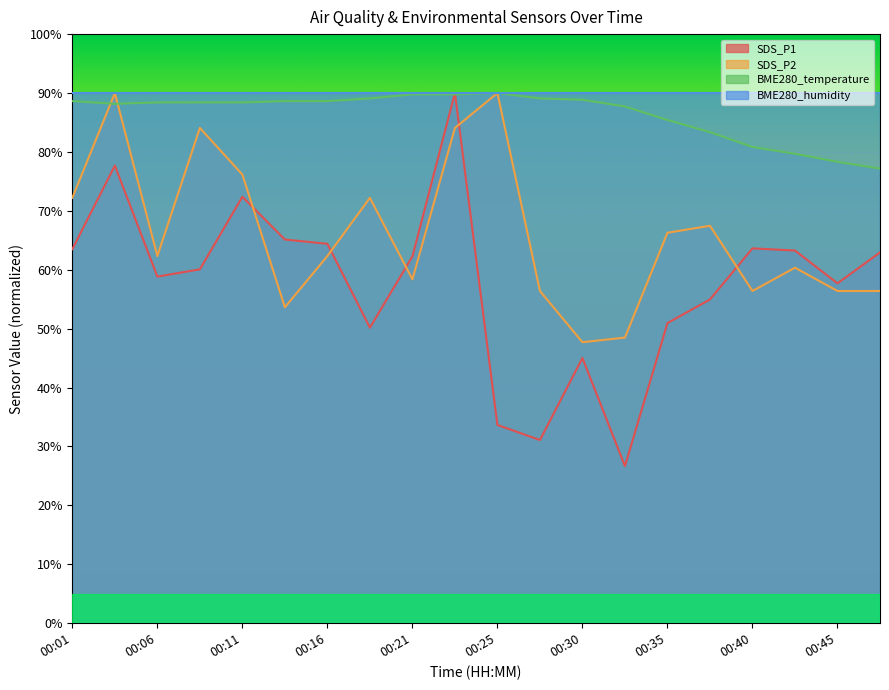

Reading left to right, extract all data points from this chart.

SDS_P1: 63.5	77.7	58.8	60.1	72.4	65.1	64.4	50.2	62.3	90.0	33.7	31.1	45.0	26.7	50.9	55.0	63.6	63.3	57.7	62.9
SDS_P2: 72.2	90.0	62.3	84.1	76.2	53.6	62.3	72.2	58.4	84.1	90.0	56.4	47.7	48.5	66.3	67.5	56.4	60.3	56.4	56.4
BME280_temperature: 88.6	88.2	88.4	88.4	88.4	88.6	88.6	89.1	89.8	89.8	90.0	89.1	88.9	87.7	85.4	83.4	80.8	79.7	78.3	77.2